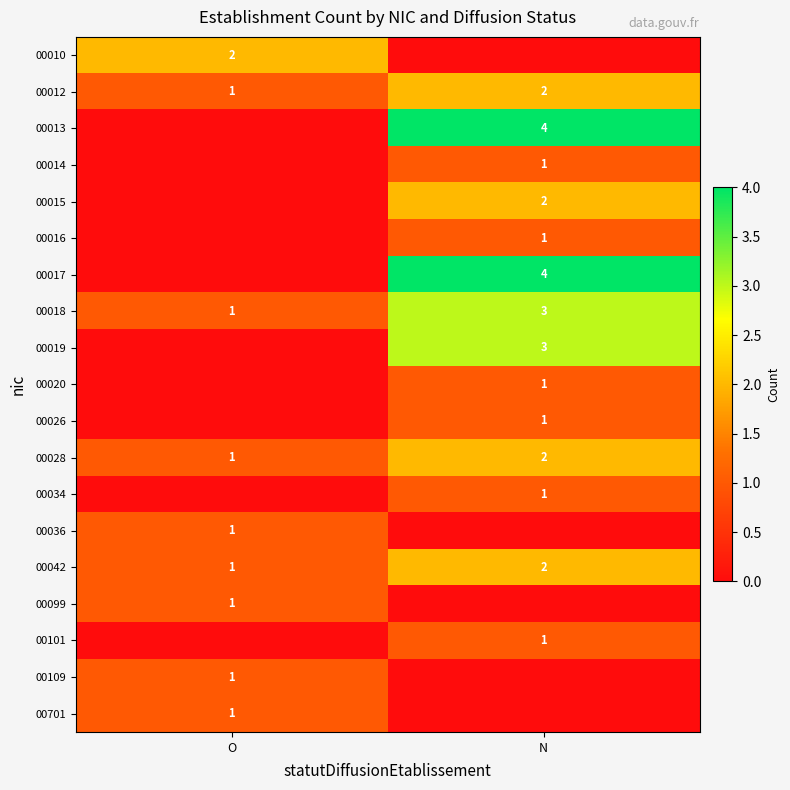

Rank the categories by 00012 value from highest to lowest.

N, O